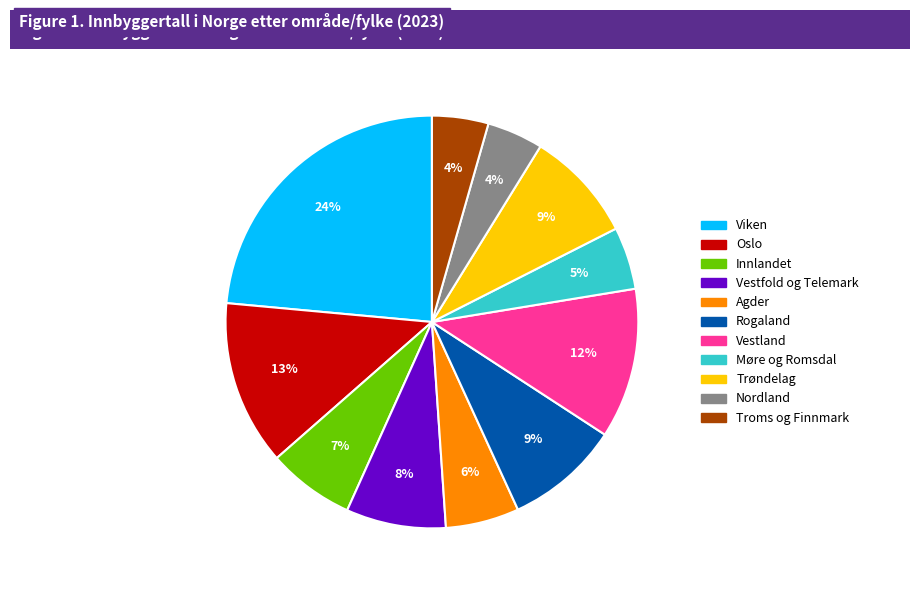

Which category has the biggest portion of the pie?

Viken